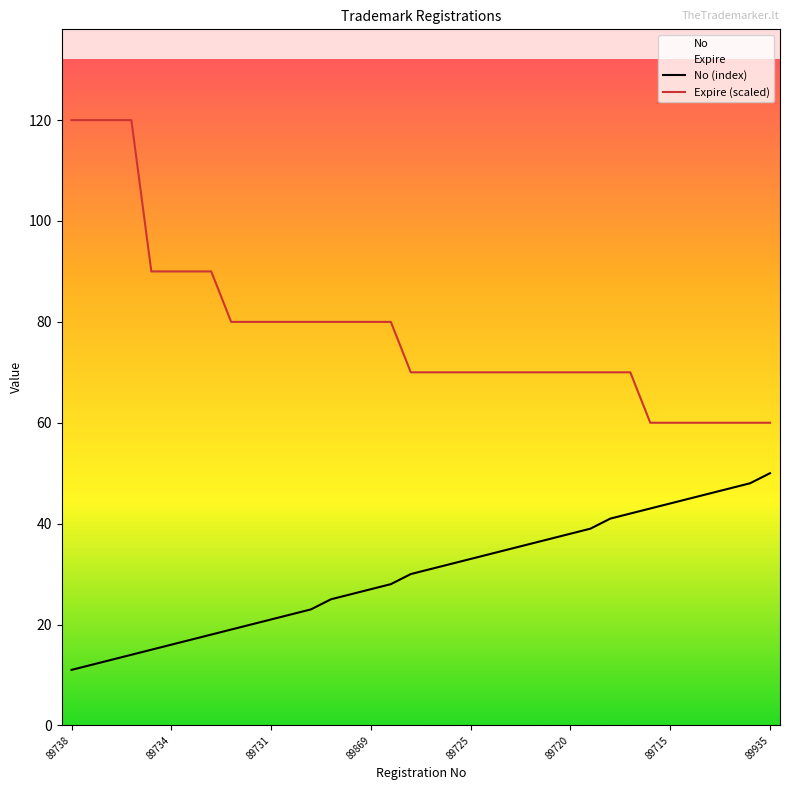

True or false: Expire (scaled) and No (index) cross at least once.

False